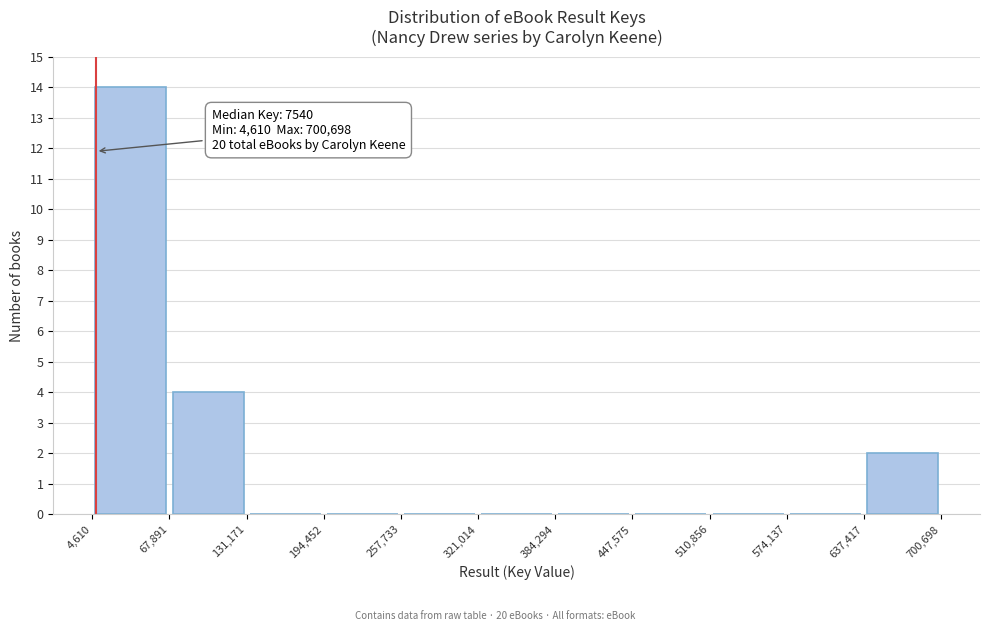

Over which range of the x-axis is the bar tallest?

4,610 to 67,891